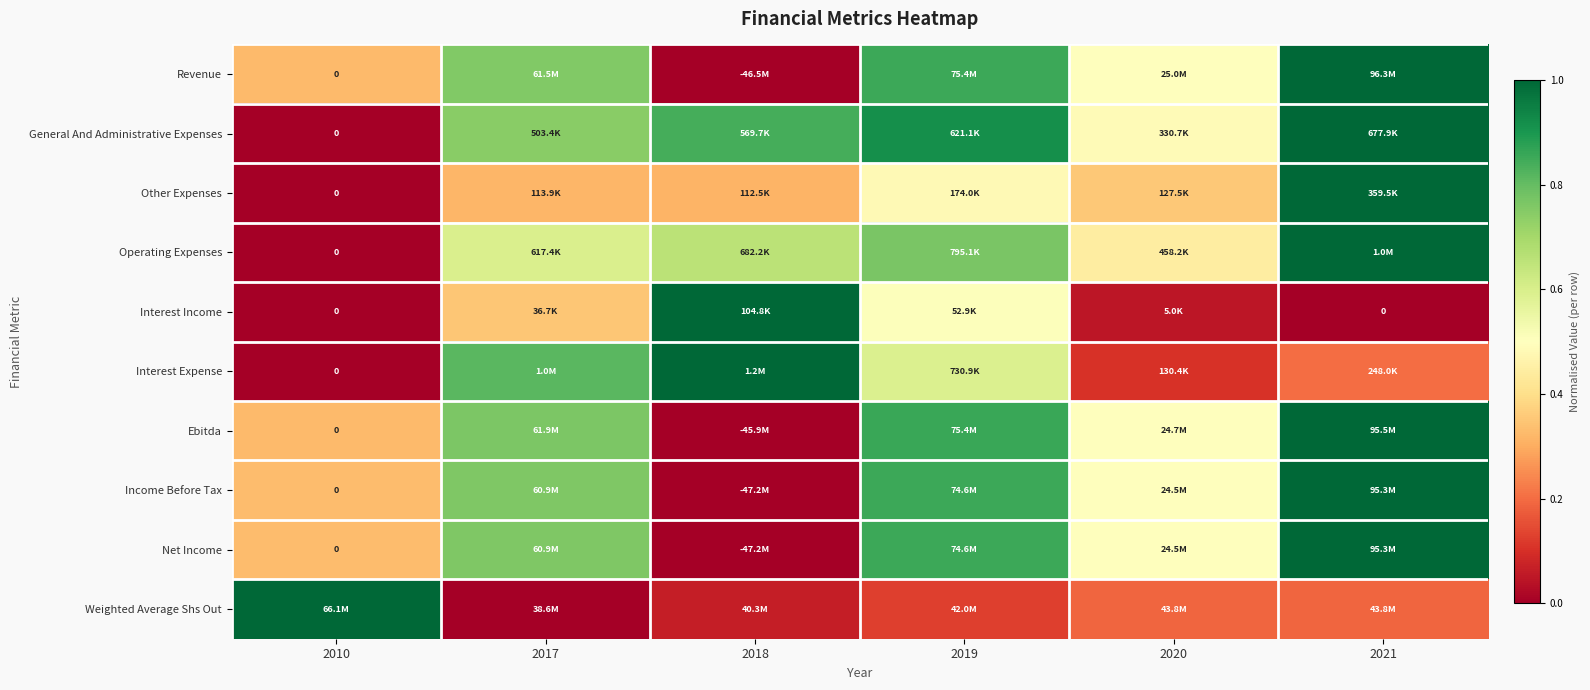

What is the spread (max minus min) of values at 2019?

0.8